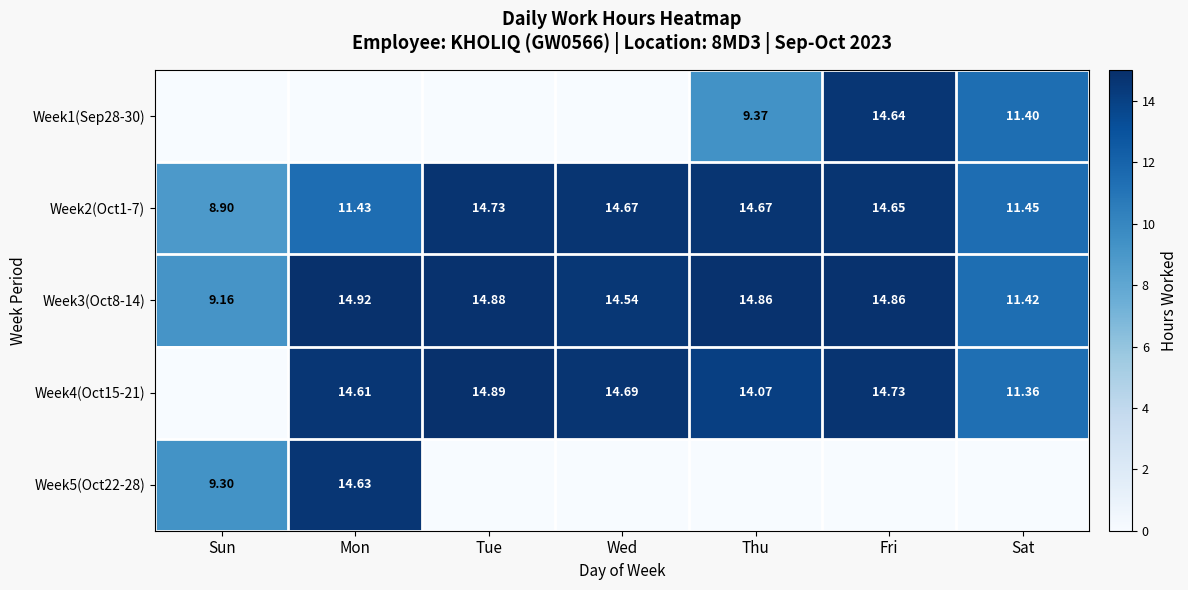

What is the spread (max minus min) of values at Mon?

14.9